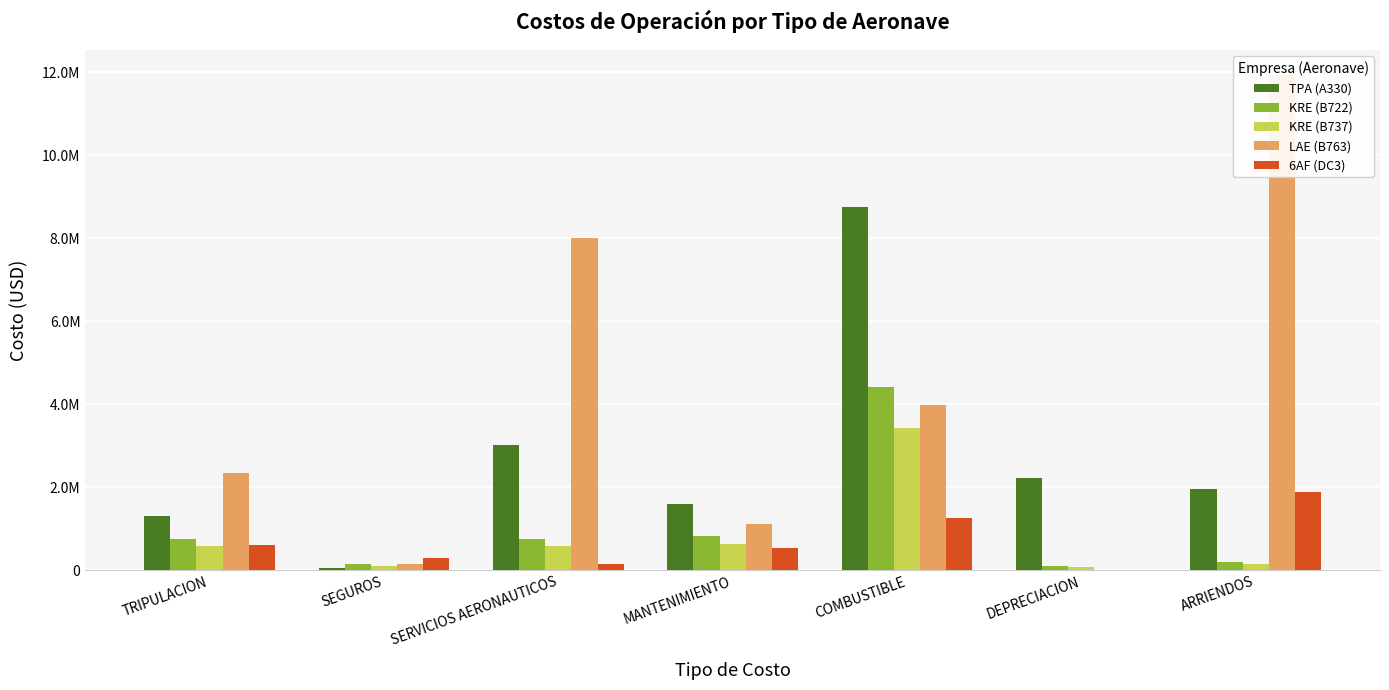

The value of TPA (A330) at COMBUSTIBLE is 14336433. True or false?

False